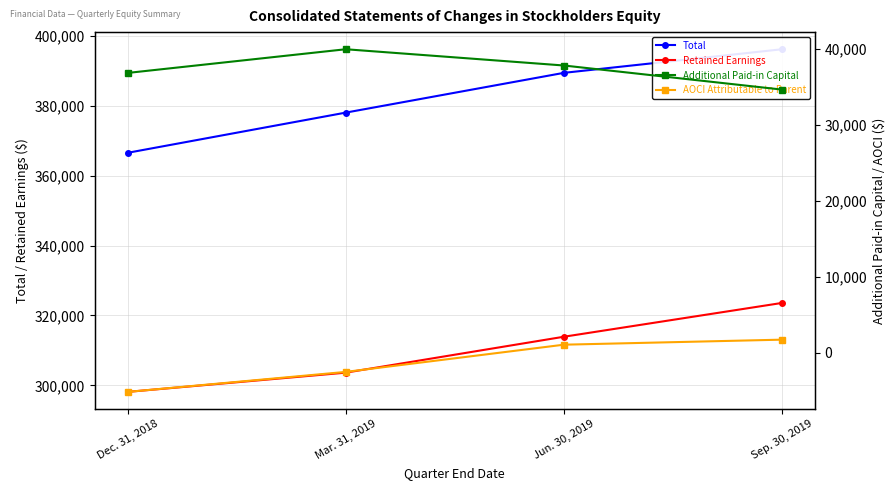

True or false: Retained Earnings has more than 0 points higher than both neighbors.

False